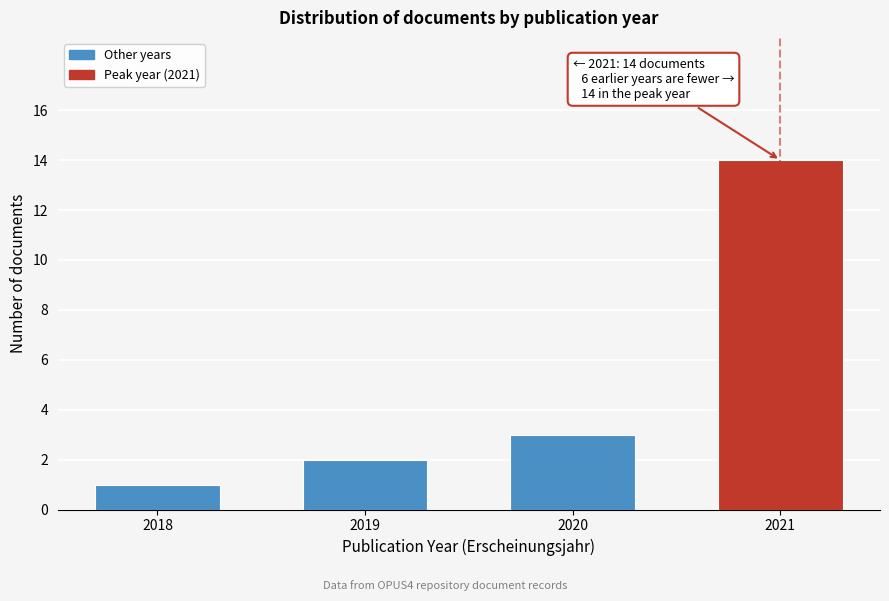

Reading left to right, extract all data points from this chart.

2018=1	2019=2	2020=3	2021=14